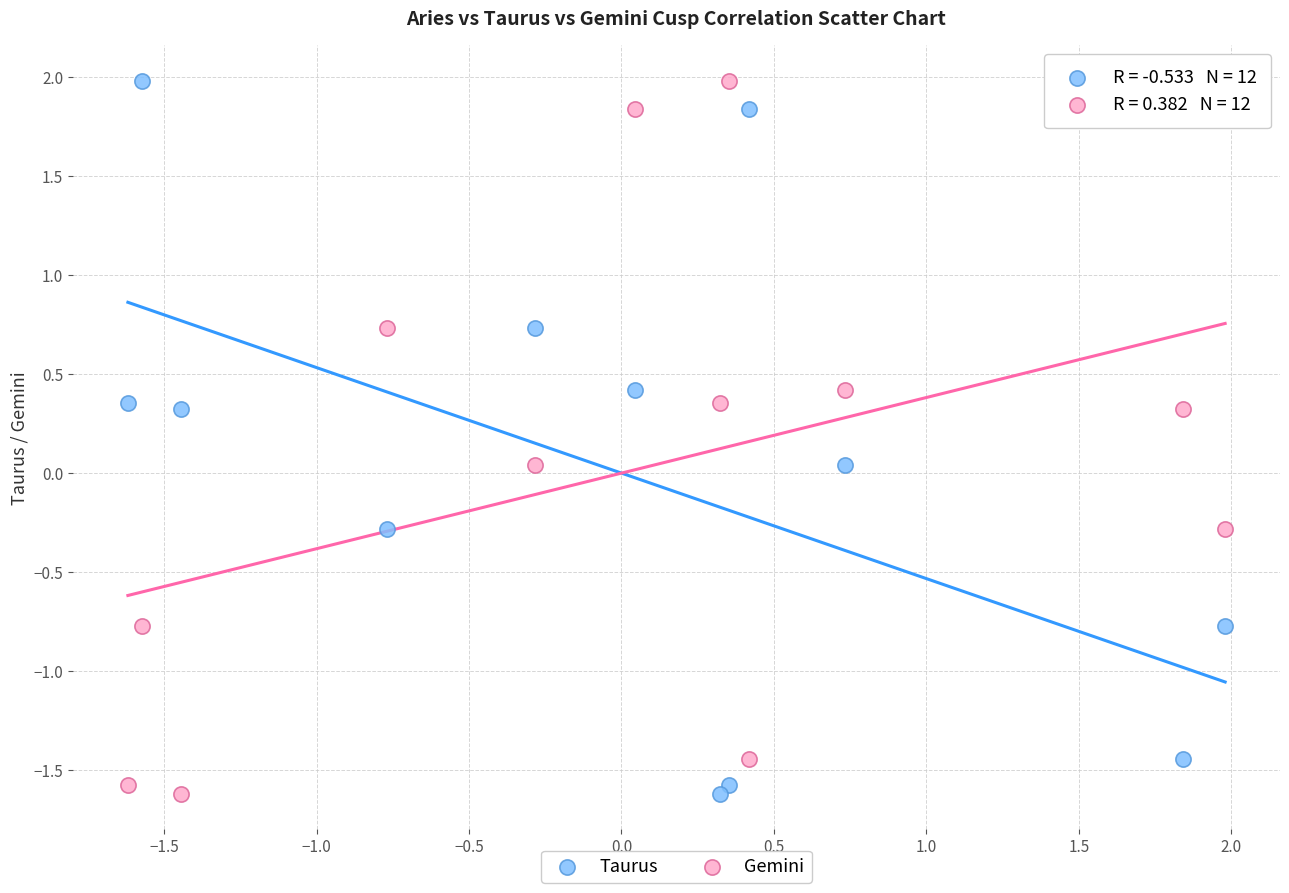

What is the X range (max minus min) for the scatter plot?

3.6